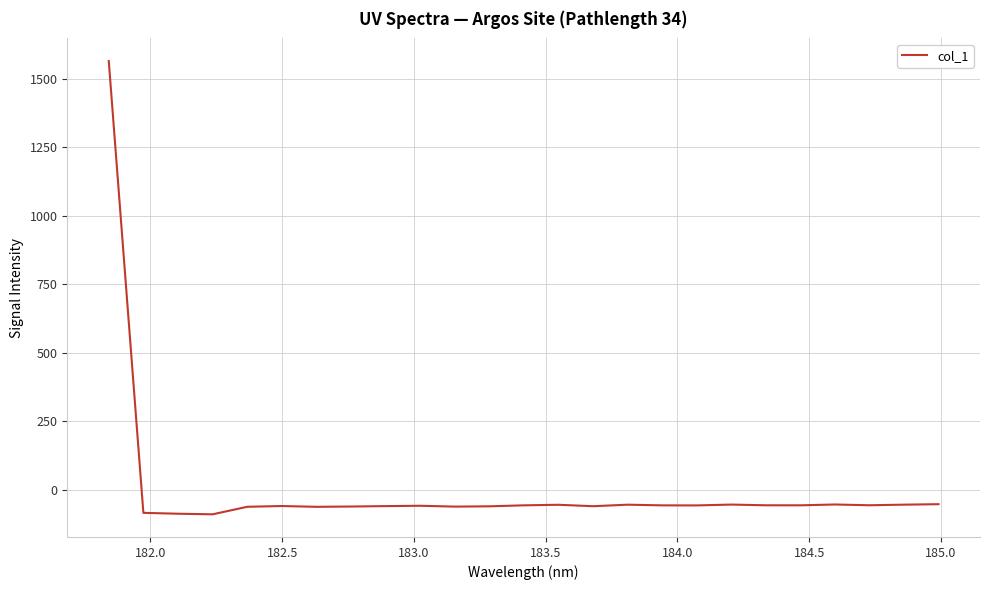

What is the difference between the maximum and minimum values?

1653.4